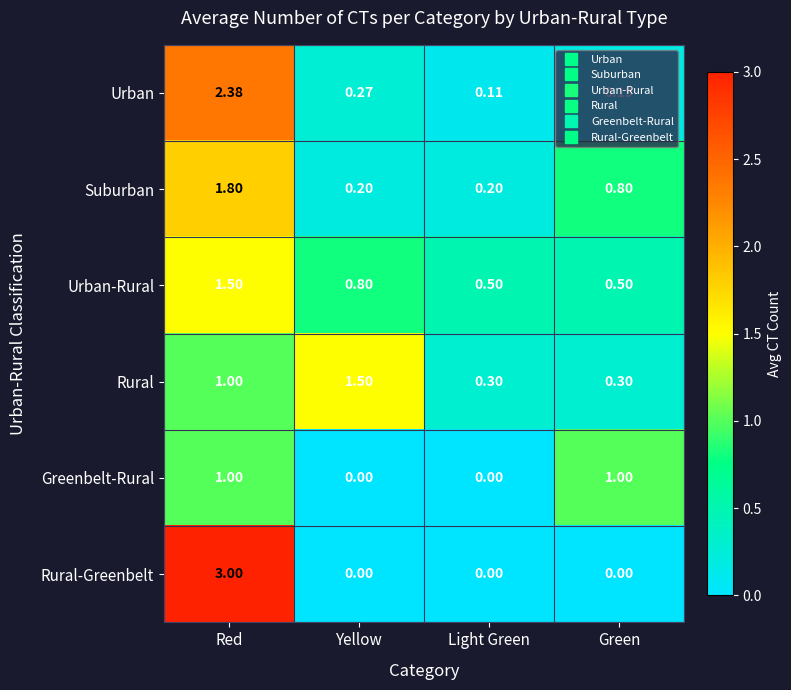

How many values in Greenbelt-Rural are above zero?

2